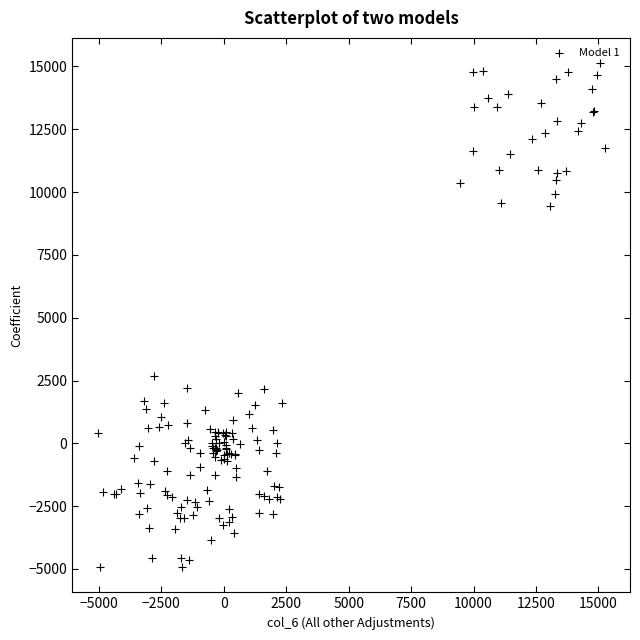

What Y value in the scatter plot is closest to 5103?

2697.3